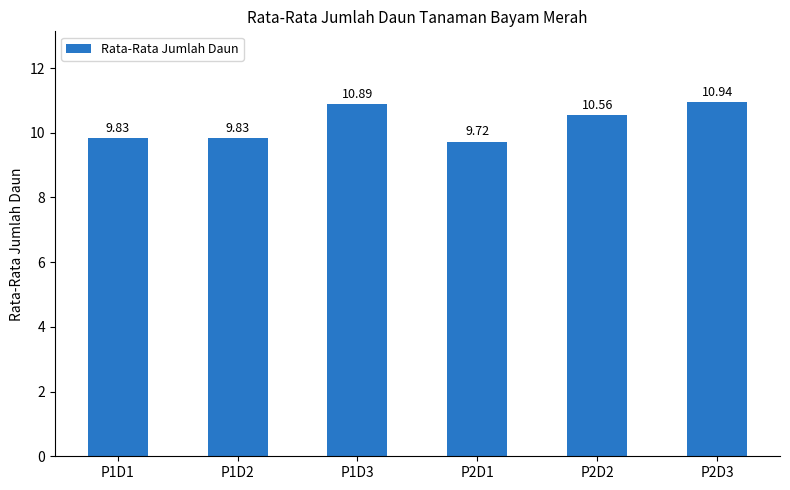

True or false: the data shows 10.9 at P2D3.

True